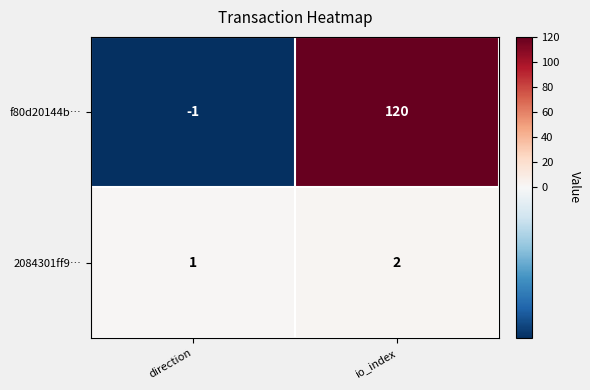

The f80d20144b… series shows -2 at direction. True or false?

False